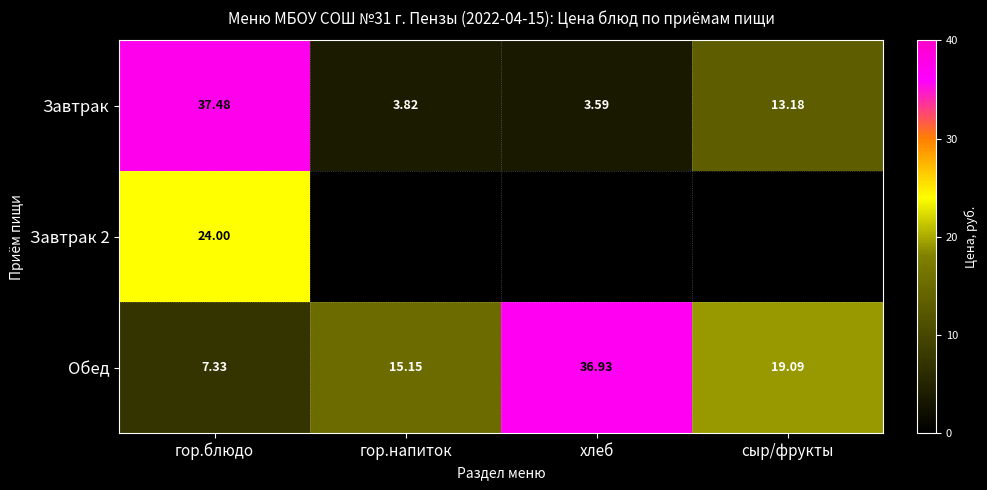

What is the average value of the Завтрак series?

14.5